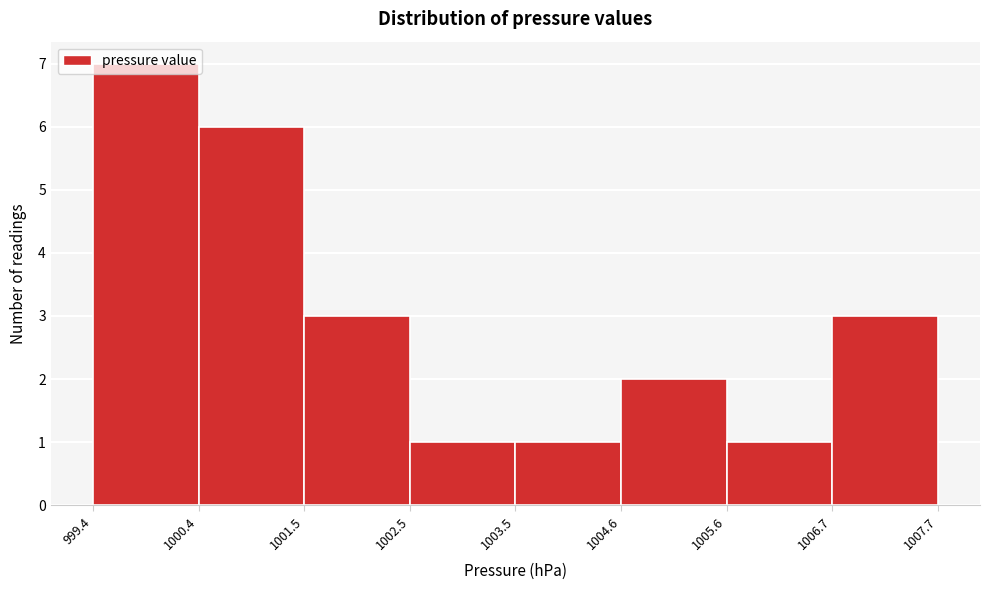

Over which range of the x-axis is the bar tallest?

999.4 to 1000.4